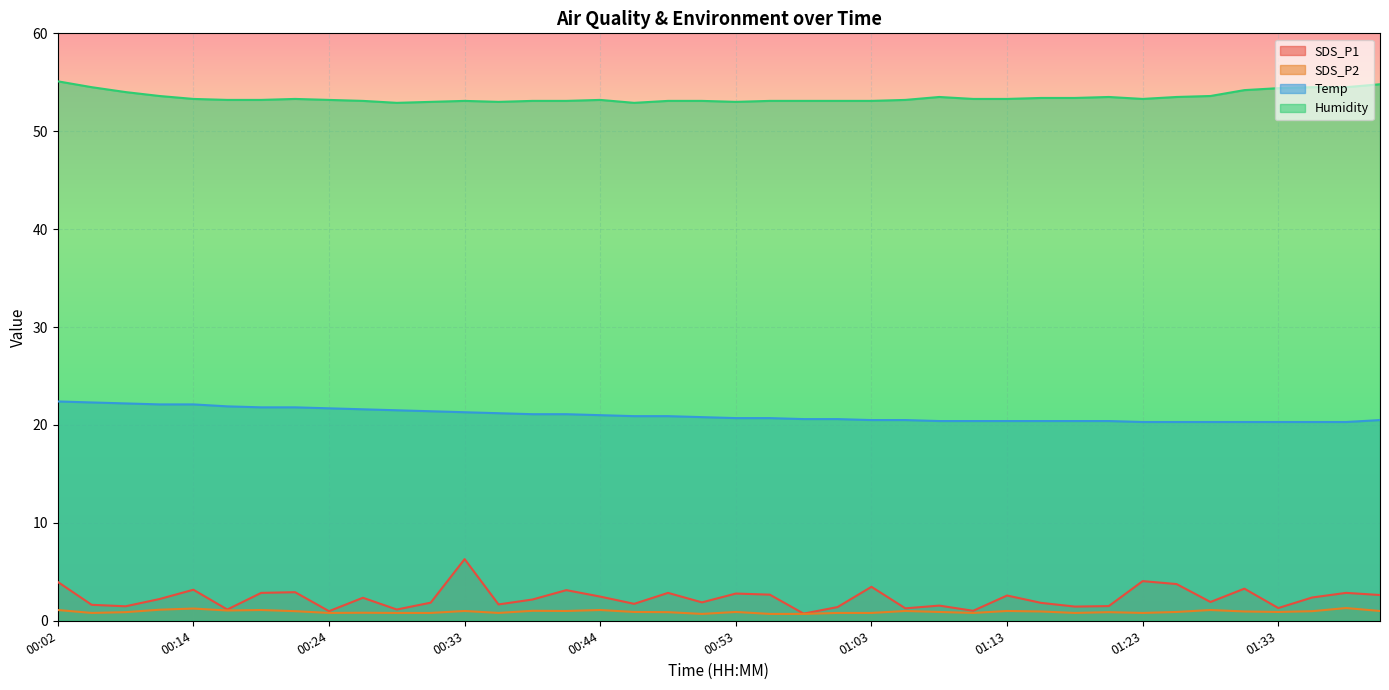

How many interior local valleys does the SDS_P1 series have?

13